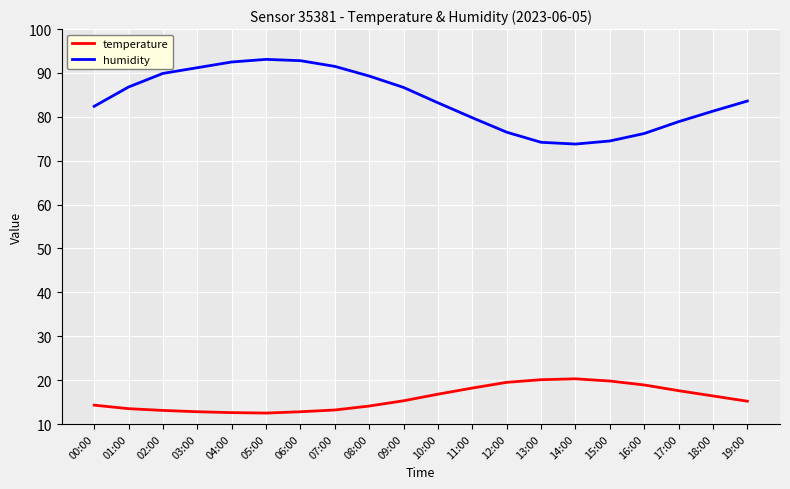

True or false: humidity has a value of 82.4 at 00:00.

True